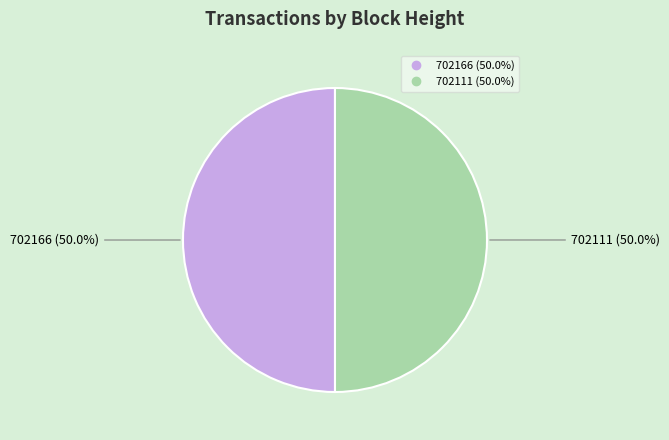

What is the total percentage of 702111 and 702166?

100.0%